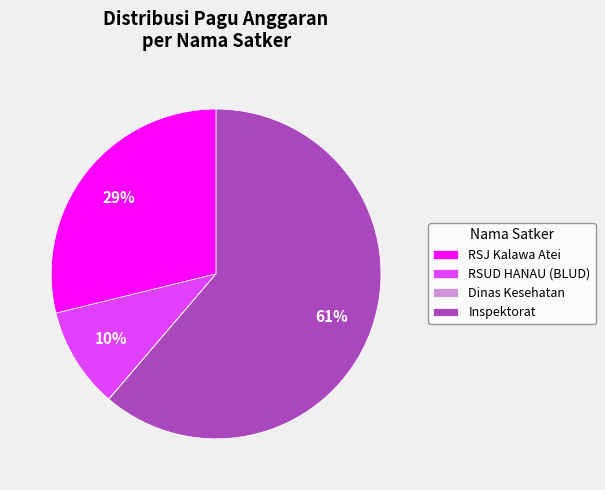

To the nearest percent, what portion does RSJ Kalawa Atei represent?

29%